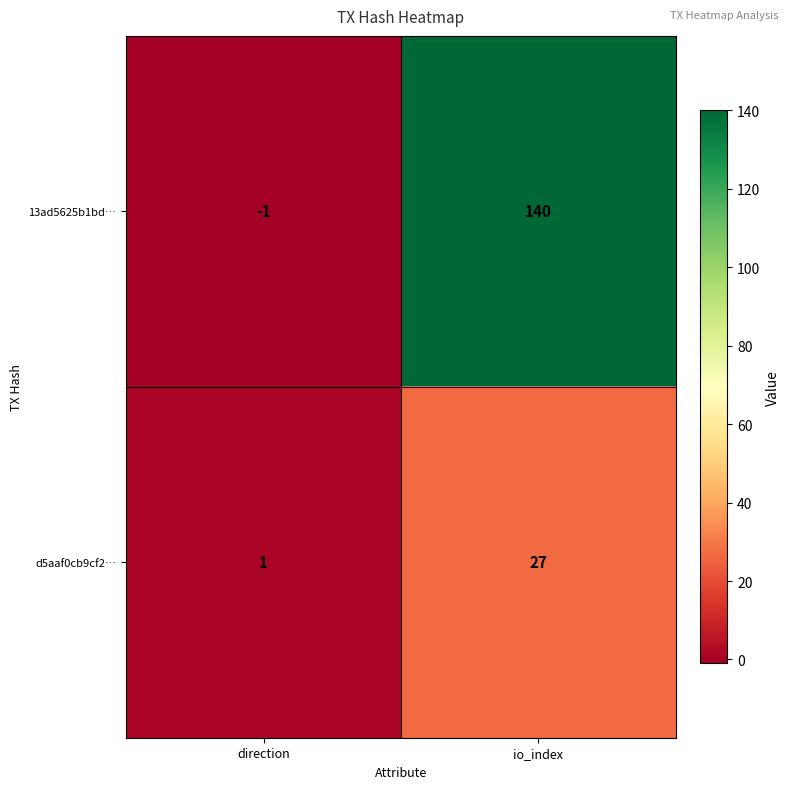

The value of d5aaf0cb9cf2… at direction is 1. True or false?

True